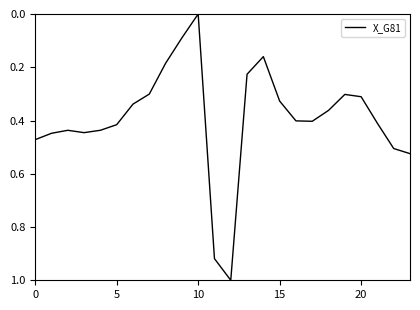

What is the difference between the maximum and minimum values?

1.0